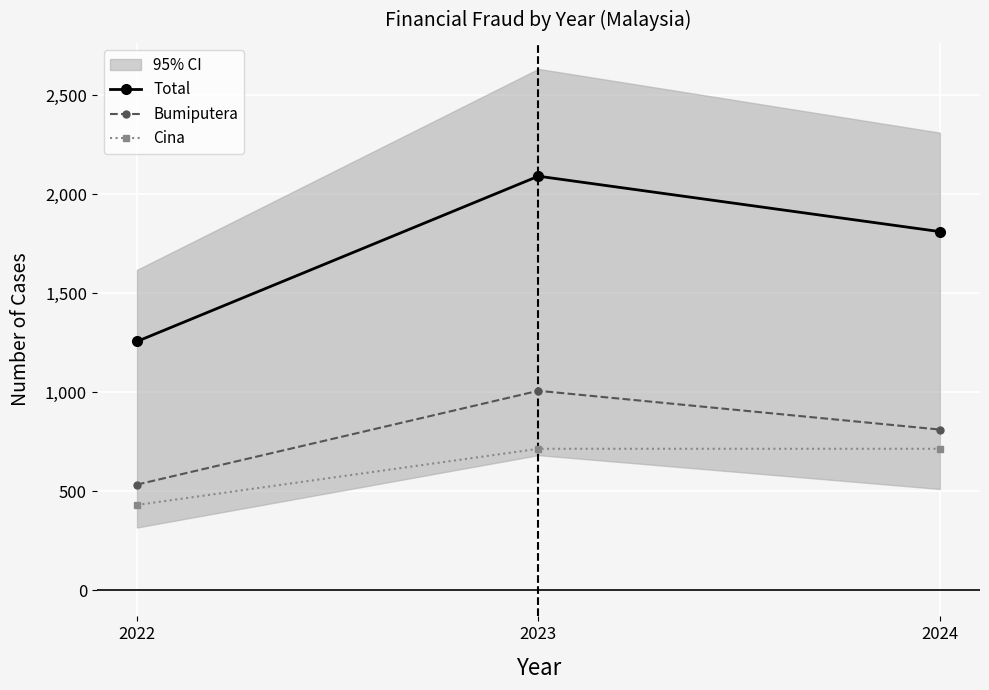

Reading left to right, list all the values displayed in this chart.

Total: 2022=1257	2023=2092	2024=1812
Bumiputera: 2022=534	2023=1008	2024=812
Cina: 2022=431	2023=715	2024=715